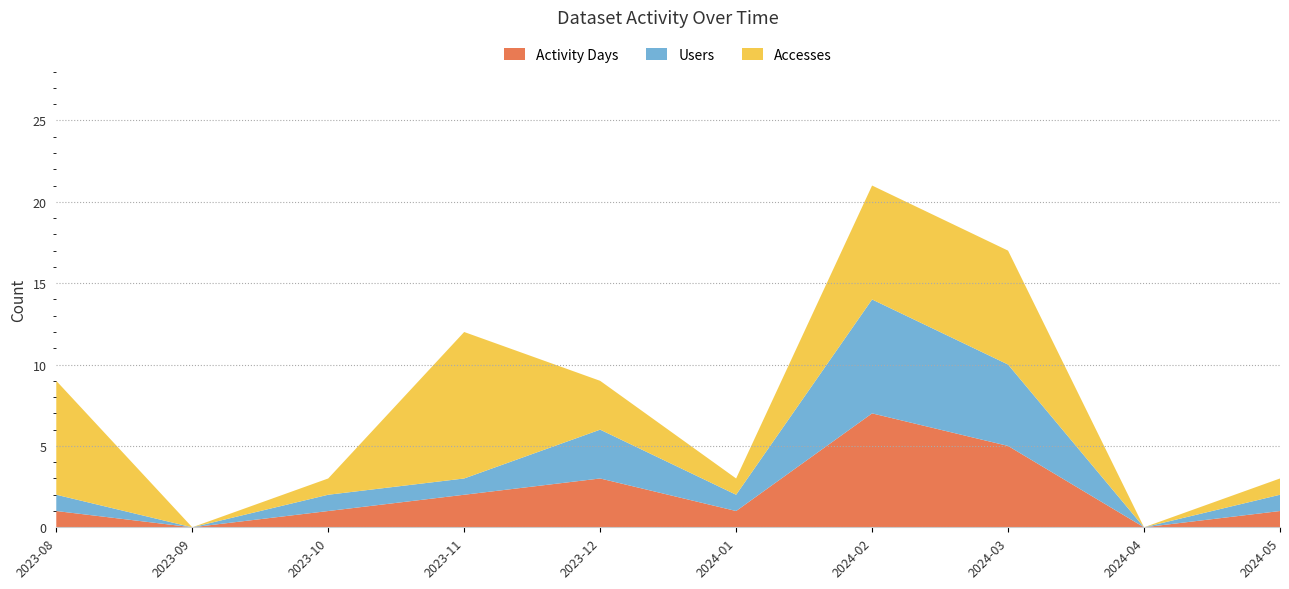

Reading left to right, what are all the values shown in this chart?

Activity Days: 1	0	1	2	3	1	7	5	0	1
Users: 1	0	1	1	3	1	7	5	0	1
Accesses: 7	0	1	9	3	1	7	7	0	1